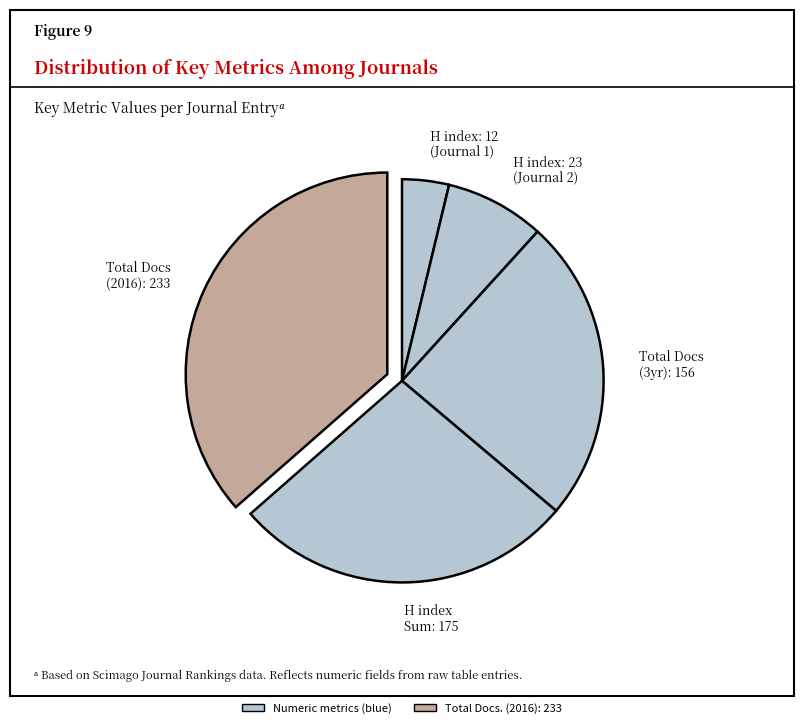

True or false: Total Docs (3yr): 156 accounts for 17% of the total.

False